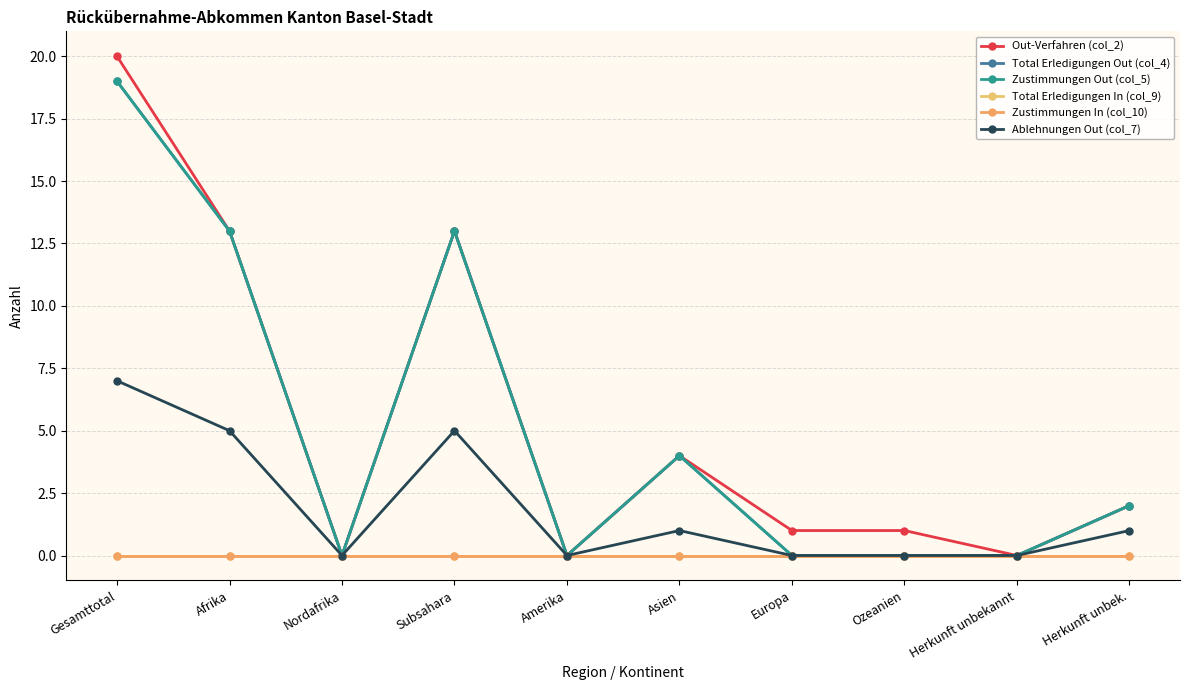

List the series in order of their peak value, lowest first.

Total Erledigungen In (col_9), Zustimmungen In (col_10), Ablehnungen Out (col_7), Total Erledigungen Out (col_4), Zustimmungen Out (col_5), Out-Verfahren (col_2)